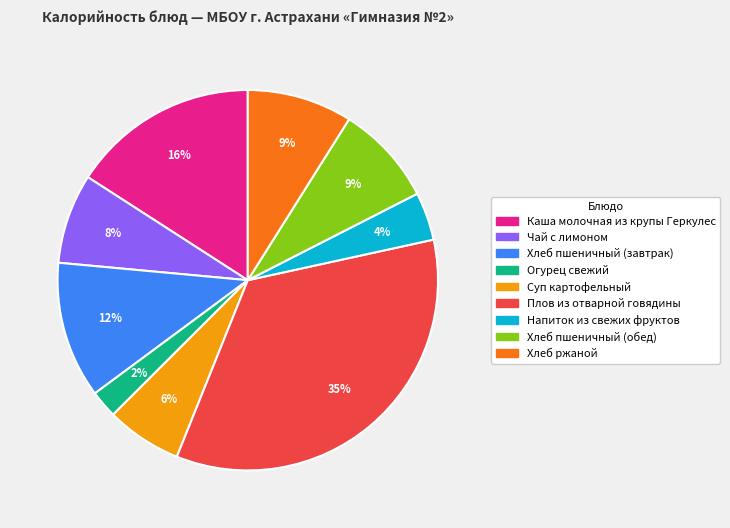

The Чай с лимоном slice represents 8% of the pie. True or false?

True